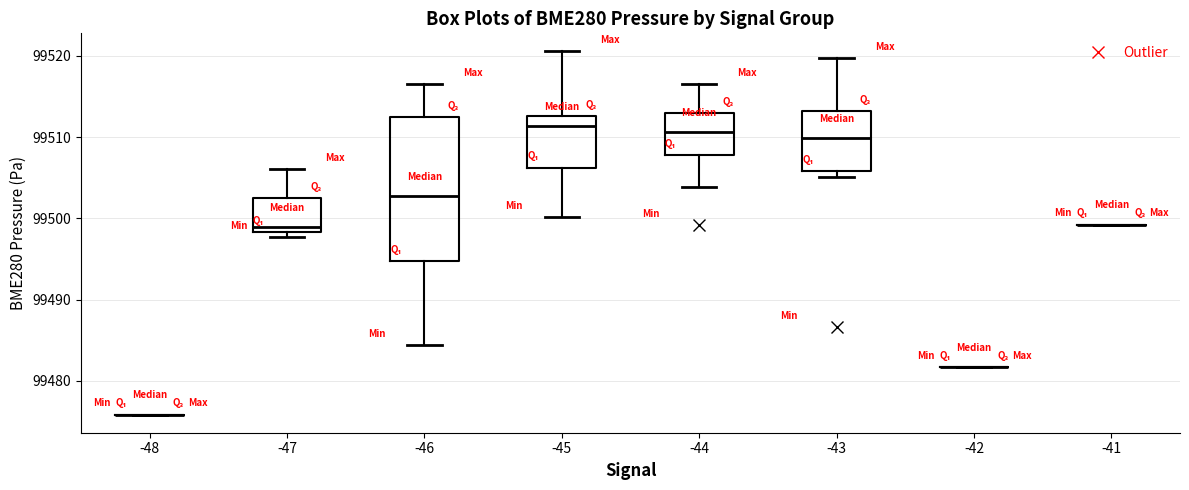

Reading left to right, read every box against the y-axis: the position of its median line, the range the box covers, and the ends of its whiskers. The values are not printed on the chart, so give them approximately, as read against the axis.

-48: box collapsed to a line at 99476, whiskers 99476 to 99476
-47: median 99499, box 99498 to 99502, whiskers 99498 (just below the box's lower edge) to 99506
-46: median 99503, box 99495 to 99512, whiskers 99484 to 99517
-45: median 99511, box 99506 to 99513, whiskers 99500 to 99521
-44: median 99511, box 99508 to 99513, whiskers 99504 to 99517
-43: median 99510, box 99506 to 99513, whiskers 99505 to 99520
-42: box collapsed to a line at 99482, whiskers 99482 to 99482
-41: box collapsed to a line at 99499, whiskers 99499 to 99499